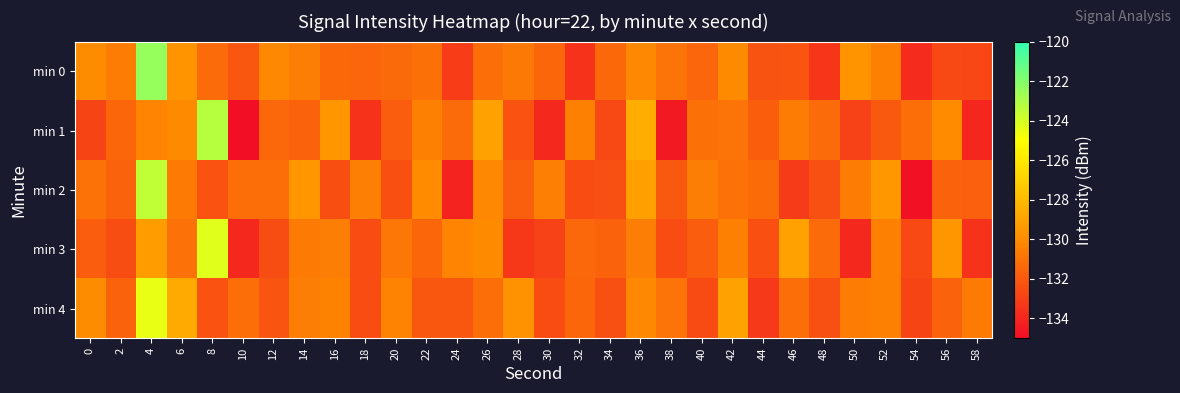

Rank the series by their maximum value, from highest to lowest.

min 0, min 1, min 2, min 3, min 4